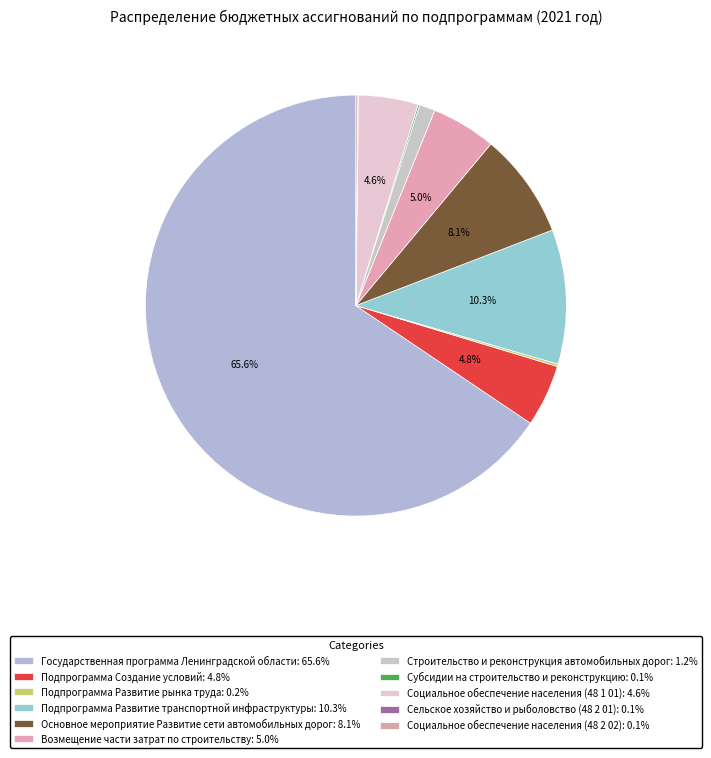

How many segments does this pie chart have?

11